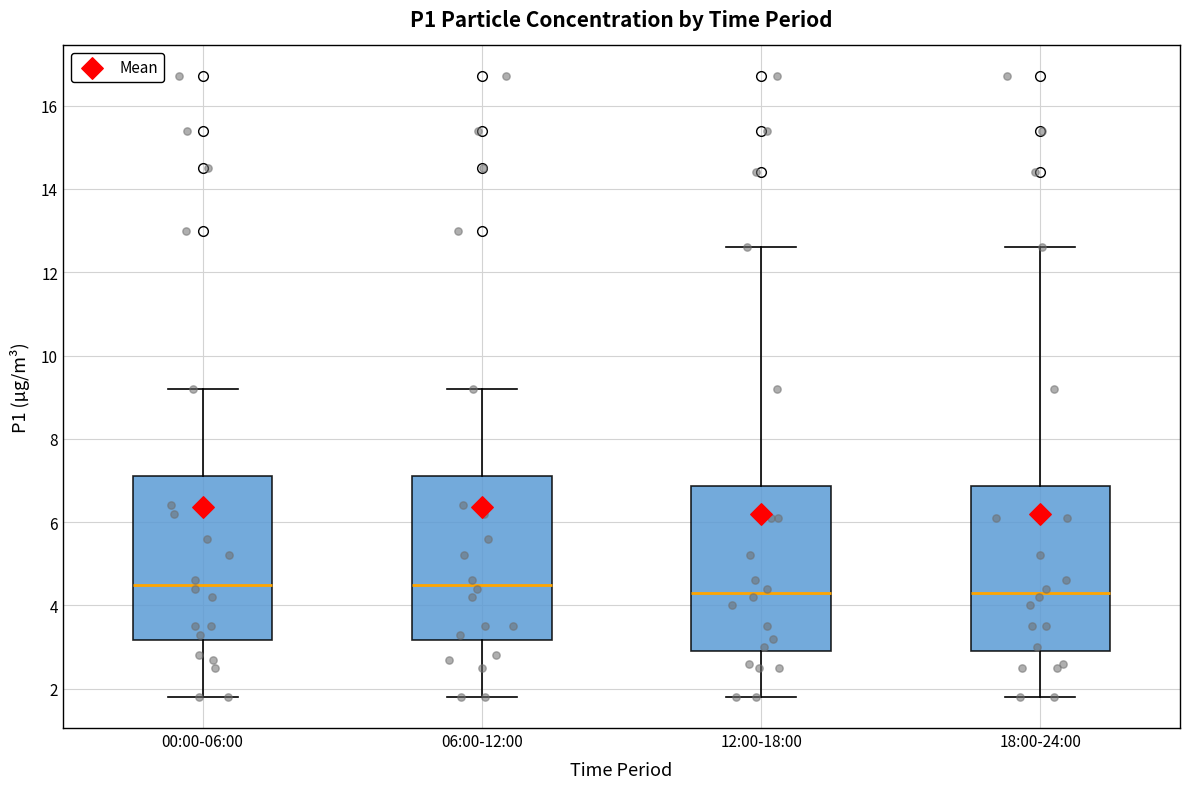

Reading left to right, read every box against the y-axis: the position of its median line, the range the box covers, and the ends of its whiskers. The values are not printed on the chart, so give them approximately, as read against the axis.

00:00-06:00: median 4.6, box 3.2 to 7.2, whiskers 1.8 to 9.2
06:00-12:00: median 4.6, box 3.2 to 7.2, whiskers 1.8 to 9.2
12:00-18:00: median 4.4, box 3.0 to 6.8, whiskers 1.8 to 12.6
18:00-24:00: median 4.4, box 3.0 to 6.8, whiskers 1.8 to 12.6